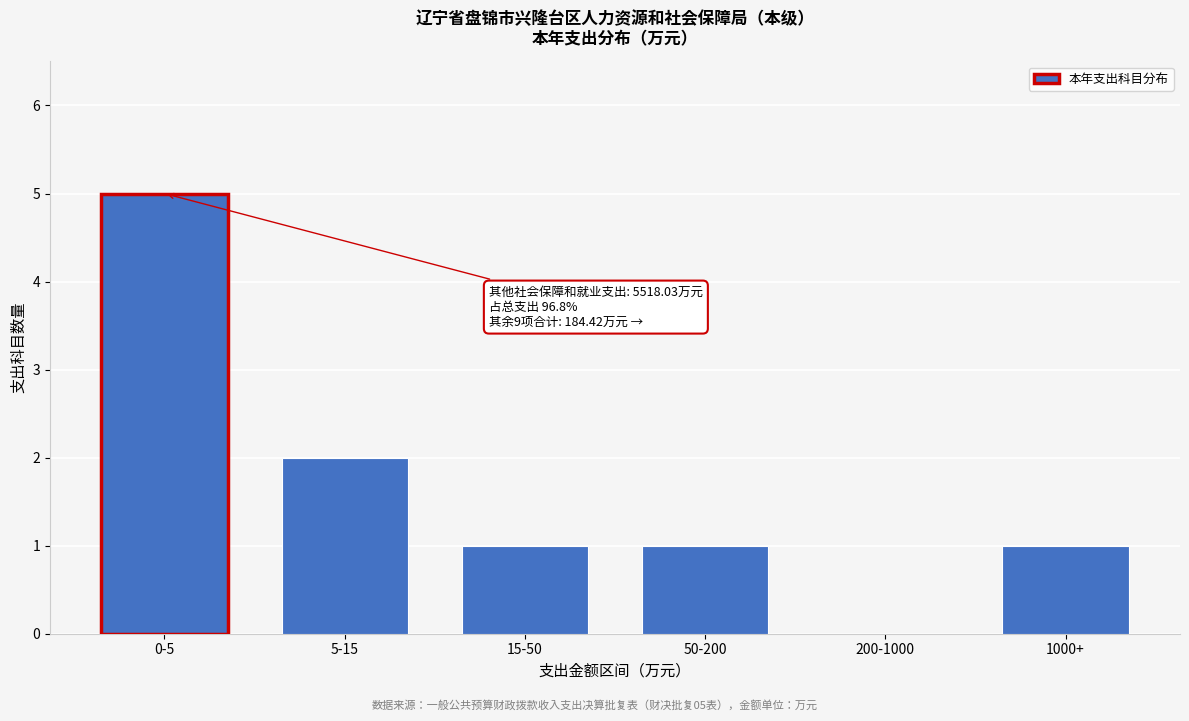

Reading left to right, list all the values displayed in this chart.

0-5=5	5-15=2	15-50=1	50-200=1	200-1000=0	1000+=1